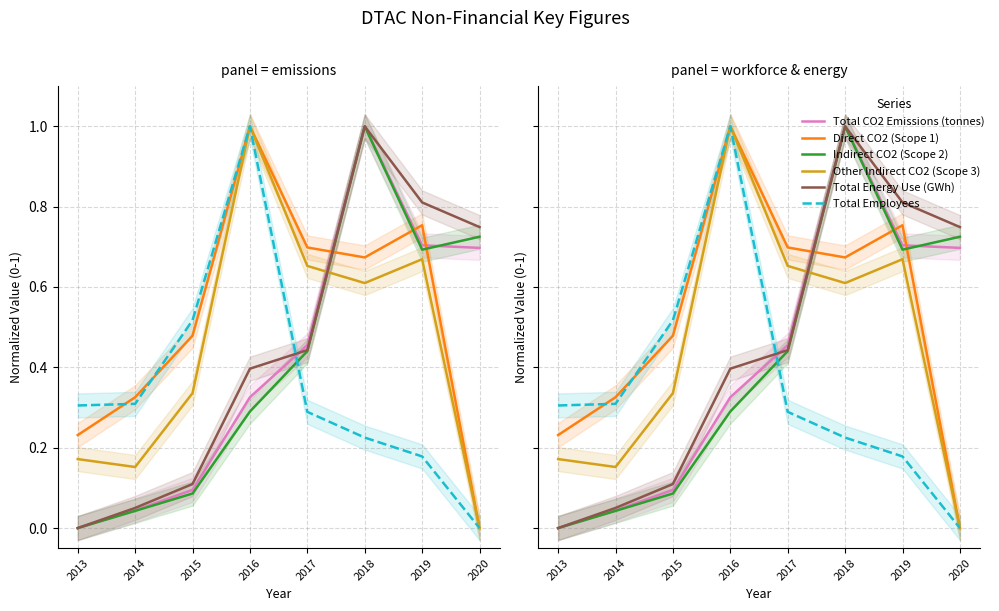

What is the average value of the Total Employees series?

0.4